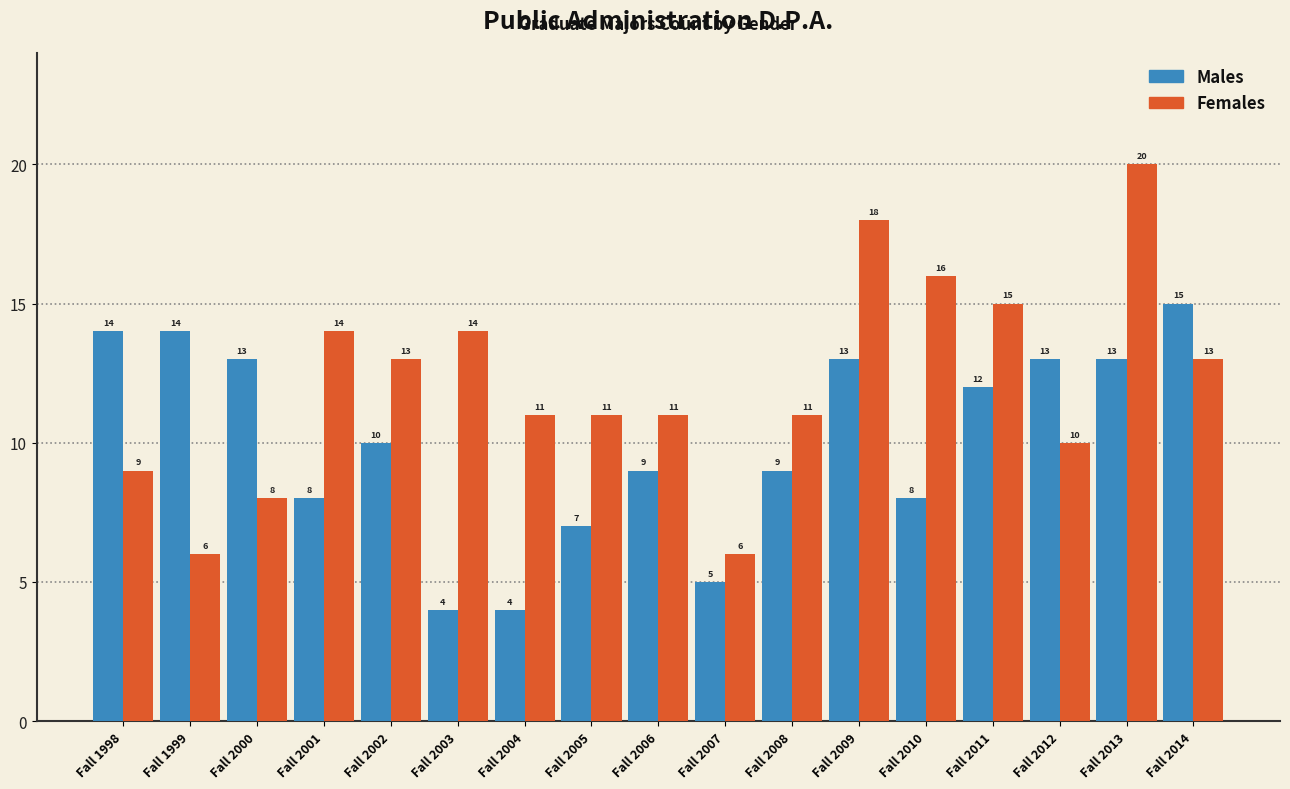

Reading left to right, transcribe all the data shown in this chart.

Males: 14	14	13	8	10	4	4	7	9	5	9	13	8	12	13	13	15
Females: 9	6	8	14	13	14	11	11	11	6	11	18	16	15	10	20	13